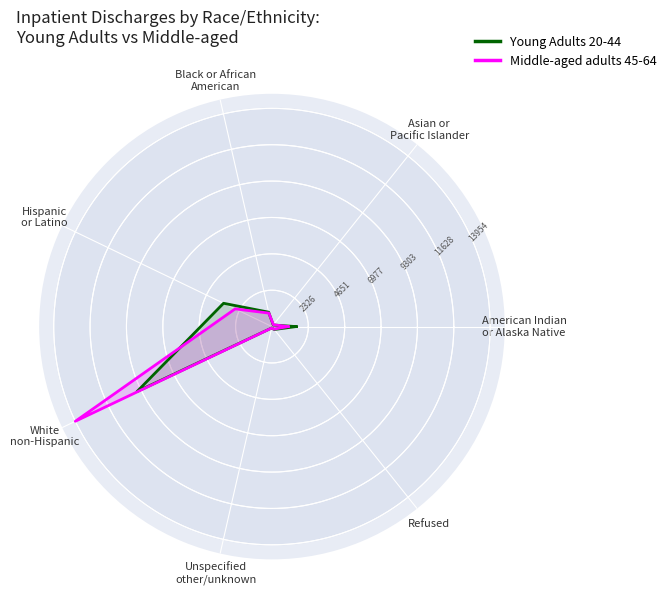

Which has a higher value, White
non-Hispanic or Hispanic
or Latino?

White
non-Hispanic